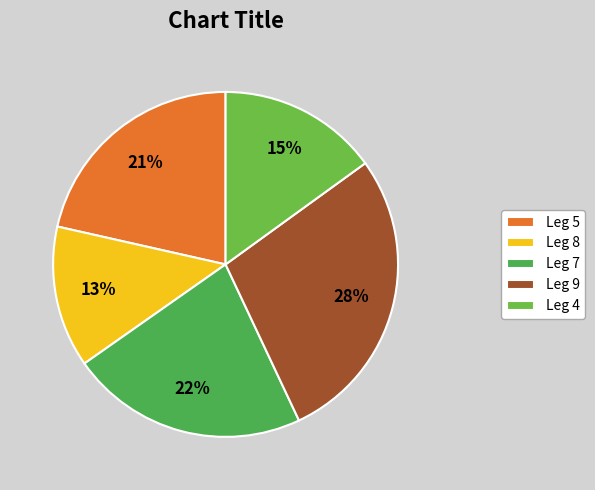

Count the number of slices in the pie.

5